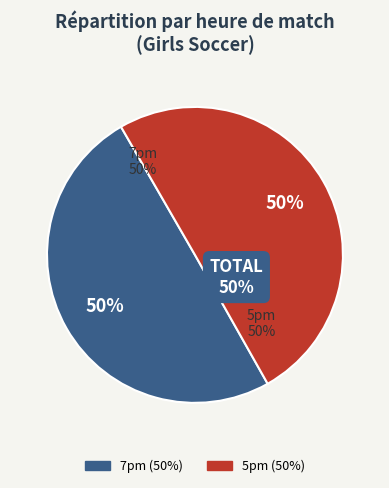

What percentage is the 7pm slice, to the nearest percent?

50%